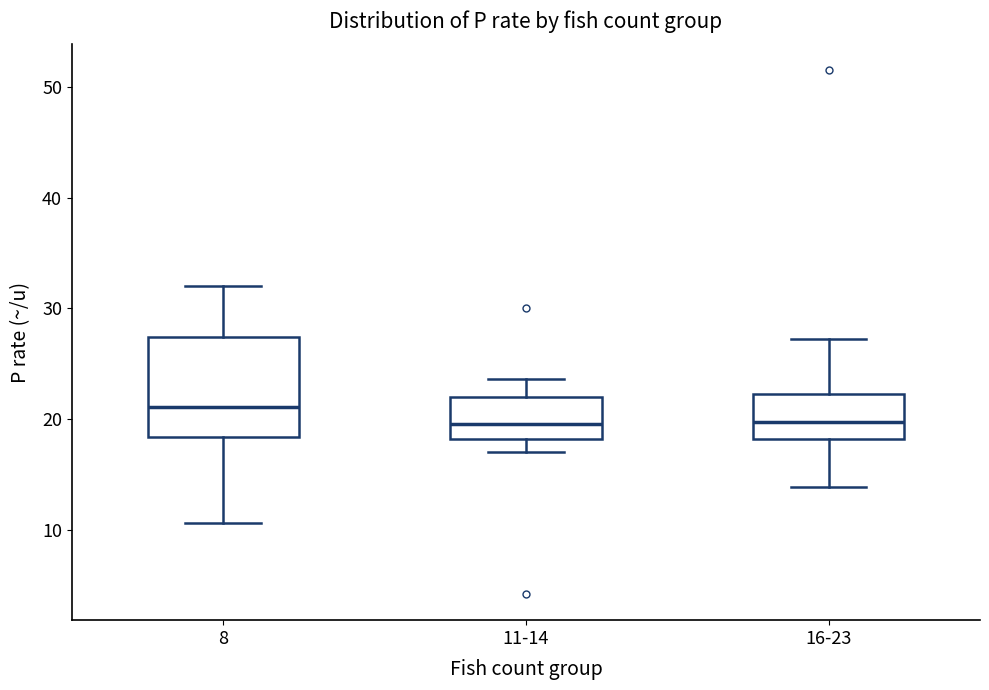

Where does the lower whisker of the box for 8 end on the y-axis? The values are not printed on the chart, so give them approximately, as read against the axis.

11